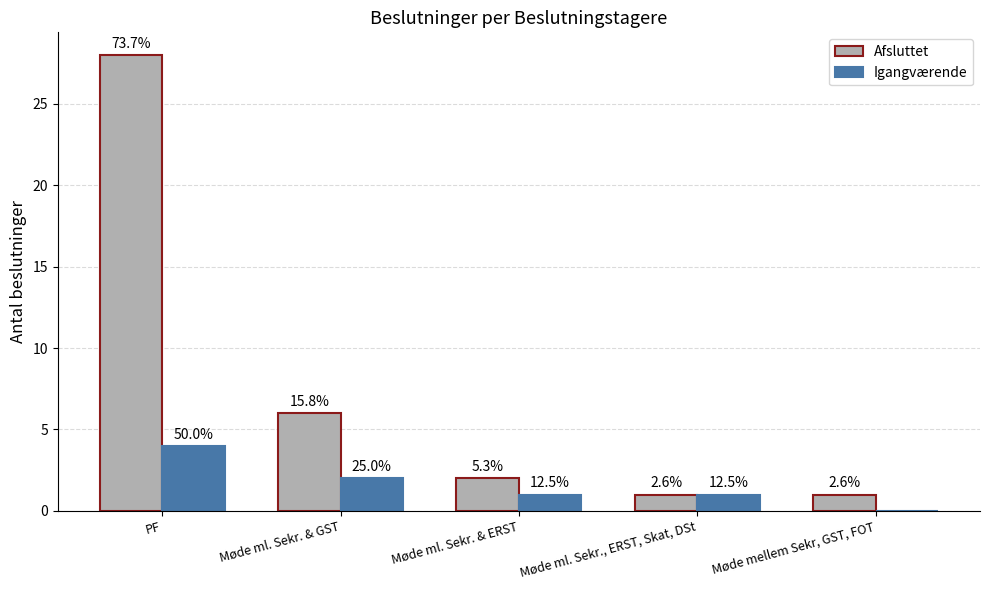

What are all the series names shown in the legend?

Afsluttet, Igangværende